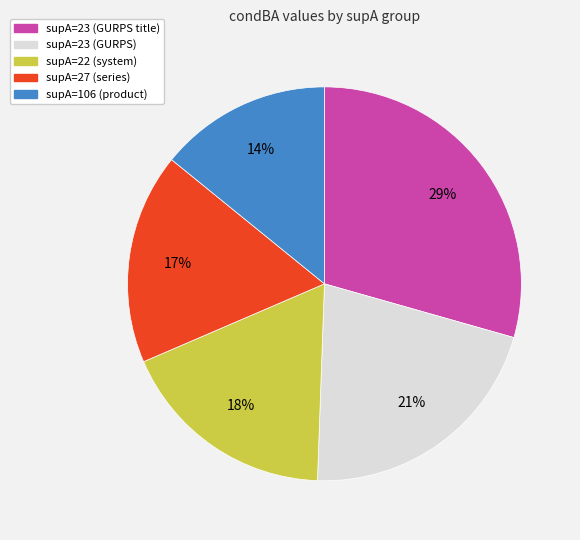

To the nearest percent, what is the average slice percentage?

20%